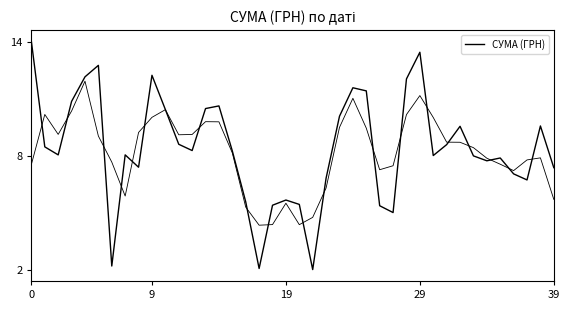

What is the average value?

8.4